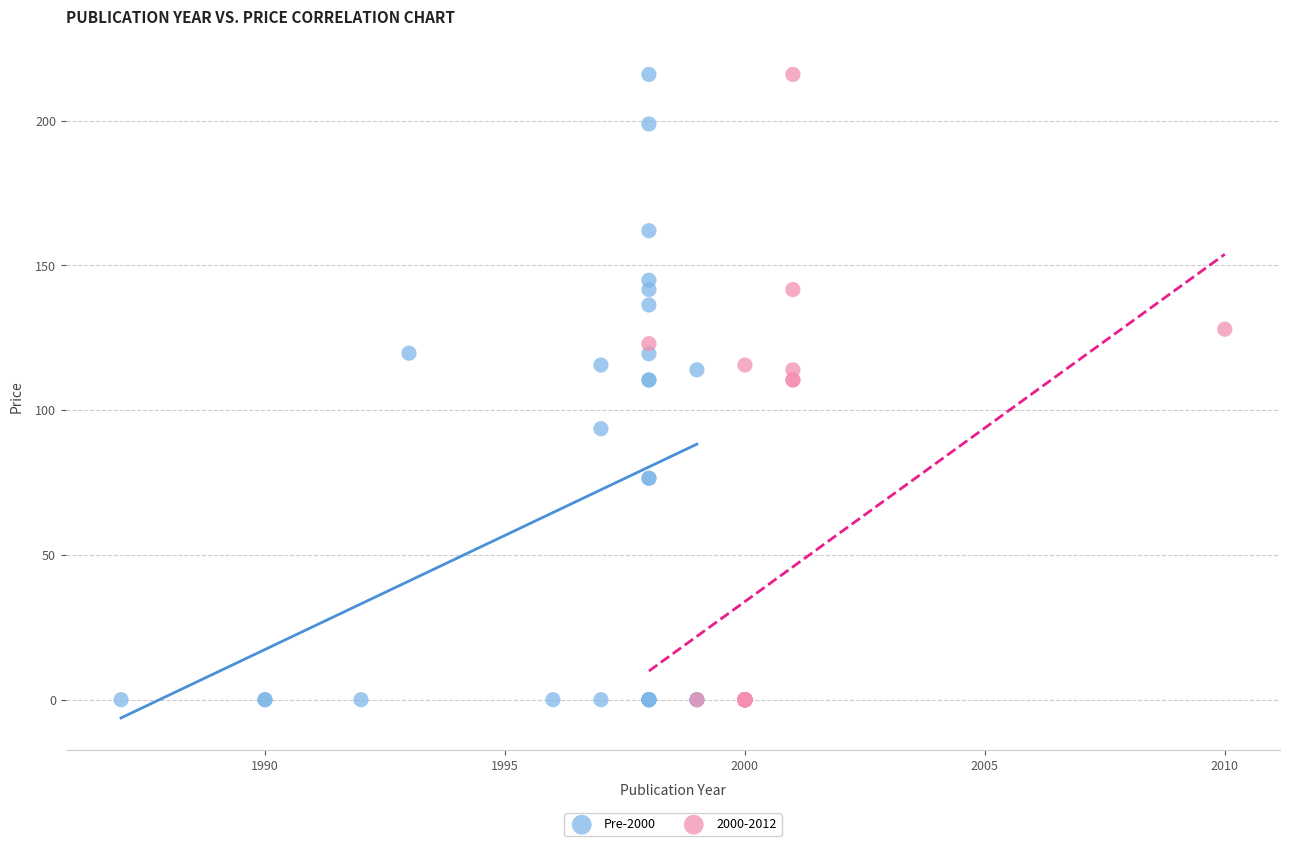

What are all the series names shown in the legend?

Pre-2000, 2000-2012